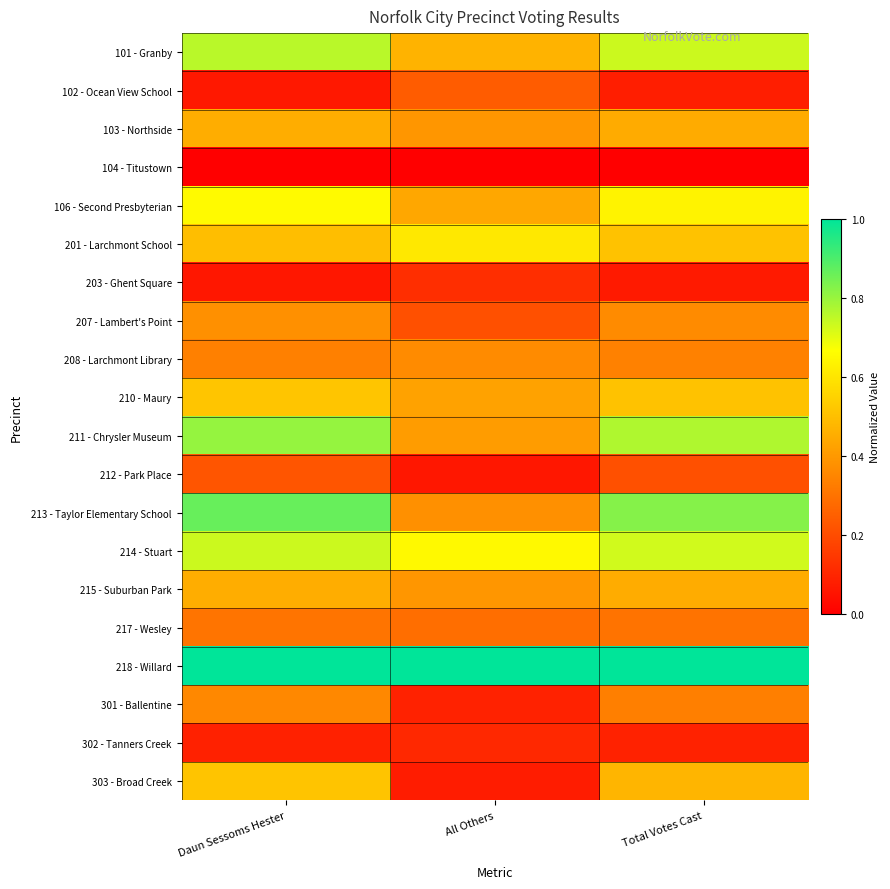

Rank the series by their maximum value, from highest to lowest.

218 - Willard, 213 - Taylor Elementary School, 211 - Chrysler Museum, 101 - Granby, 214 - Stuart, 106 - Second Presbyterian, 201 - Larchmont School, 210 - Maury, 303 - Broad Creek, 215 - Suburban Park, 103 - Northside, 207 - Lambert's Point, 208 - Larchmont Library, 301 - Ballentine, 217 - Wesley, 102 - Ocean View School, 212 - Park Place, 203 - Ghent Square, 302 - Tanners Creek, 104 - Titustown